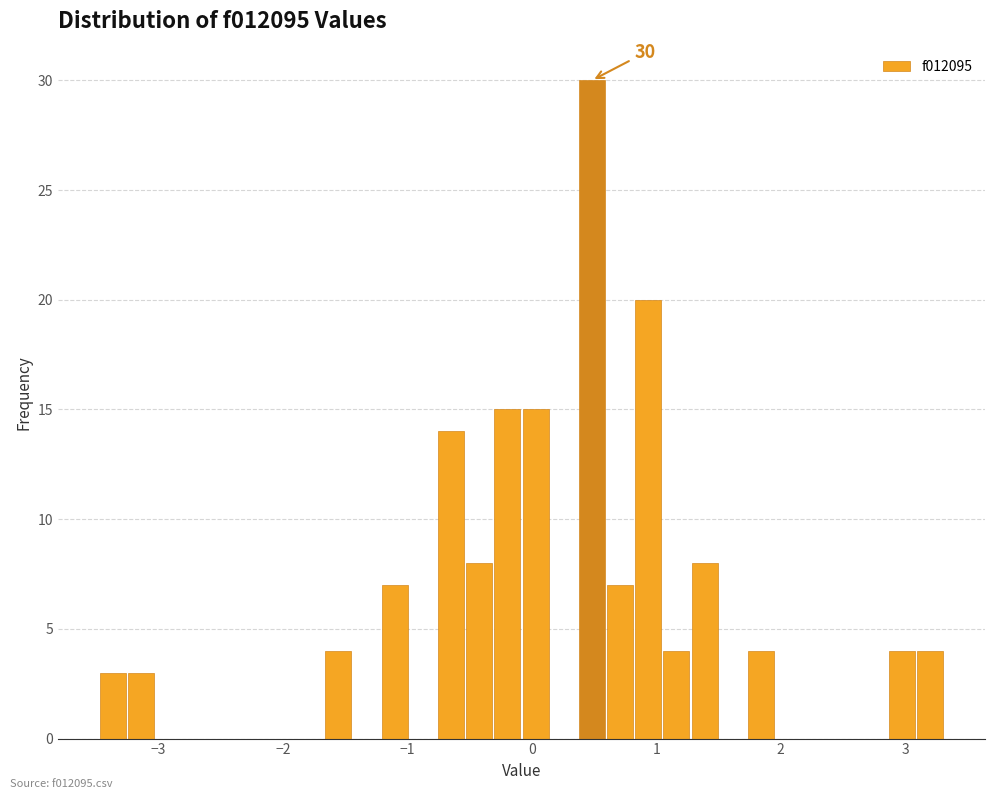

Read against the x-axis, roughly where is the centre of the tallest bar?

0.5